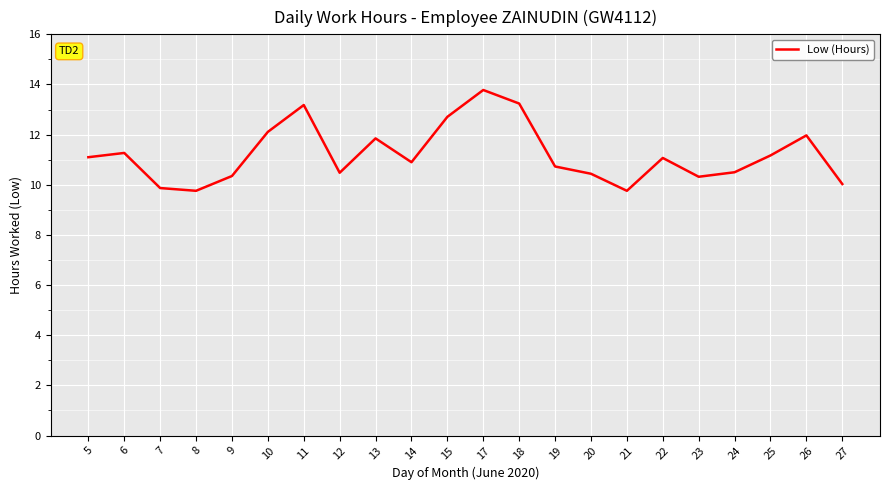

At which category does the chart reach its peak across all series?

17